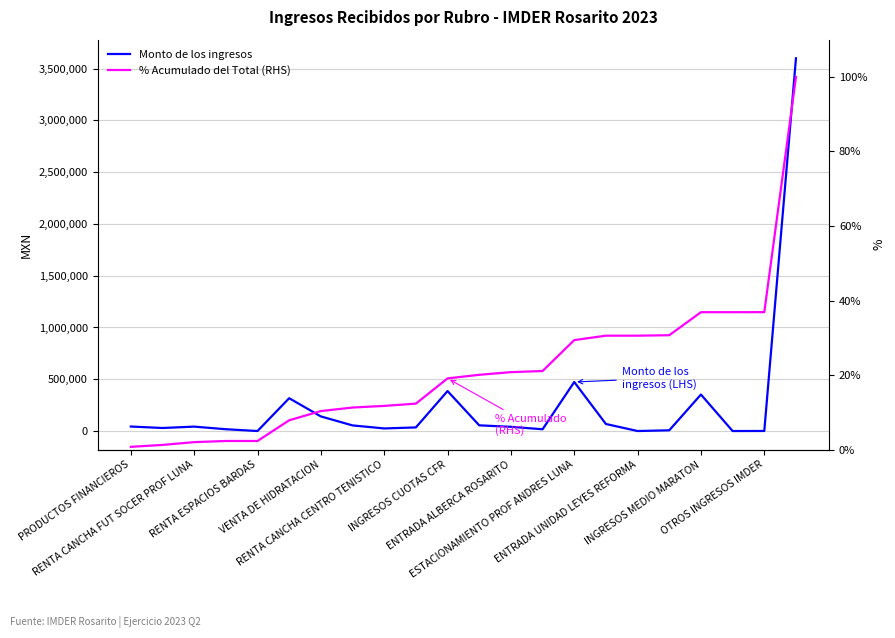

How many values in the % Acumulado del Total (RHS) series exceed 20?

11